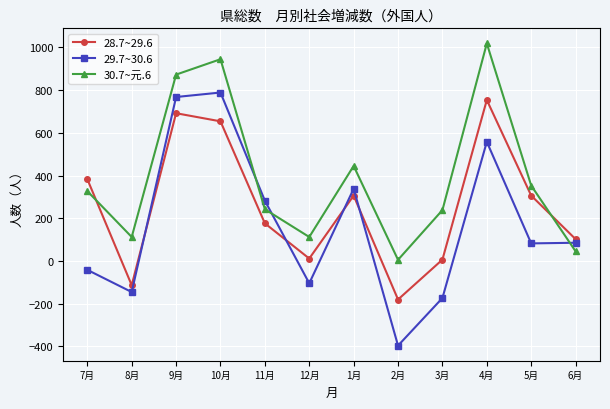

Which category has the lowest value in the 30.7~元.6 series?

2月